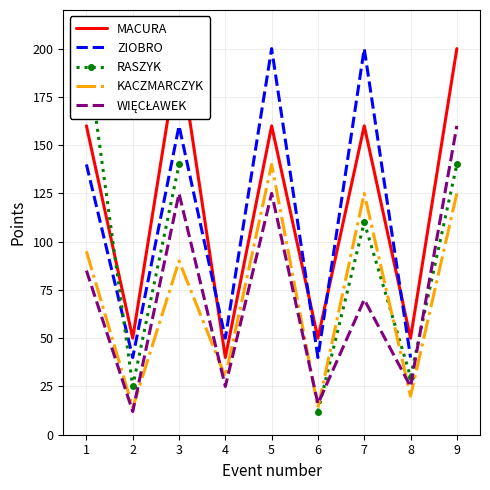

What is the value of the RASZYK point at the 1st from the left?

200.0